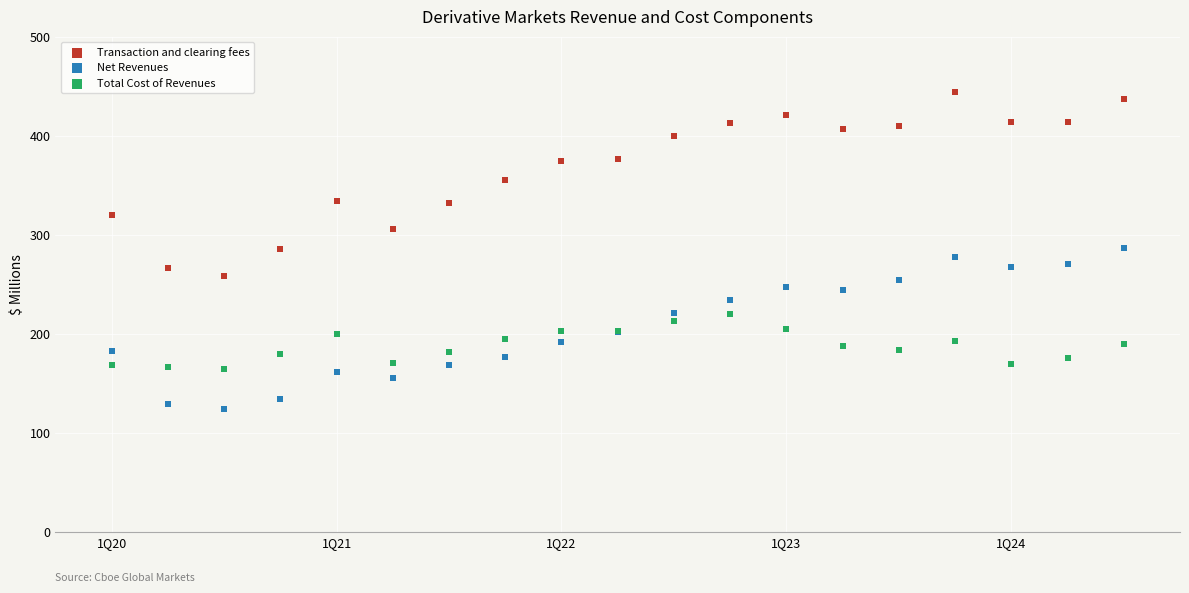

Which series reaches the maximum Y coordinate?

Transaction and clearing fees